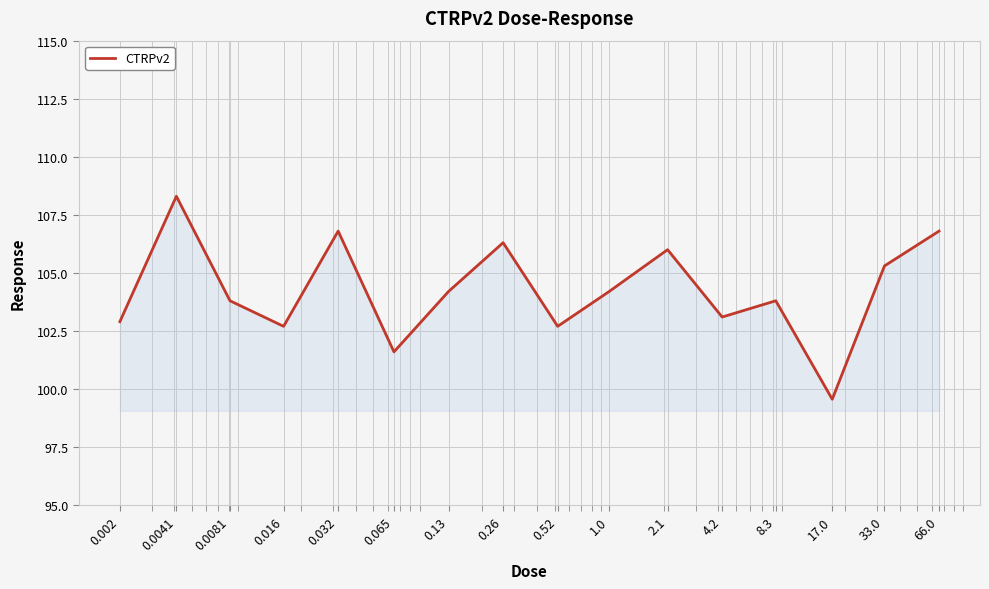

What is the difference between the maximum and minimum values?

8.7